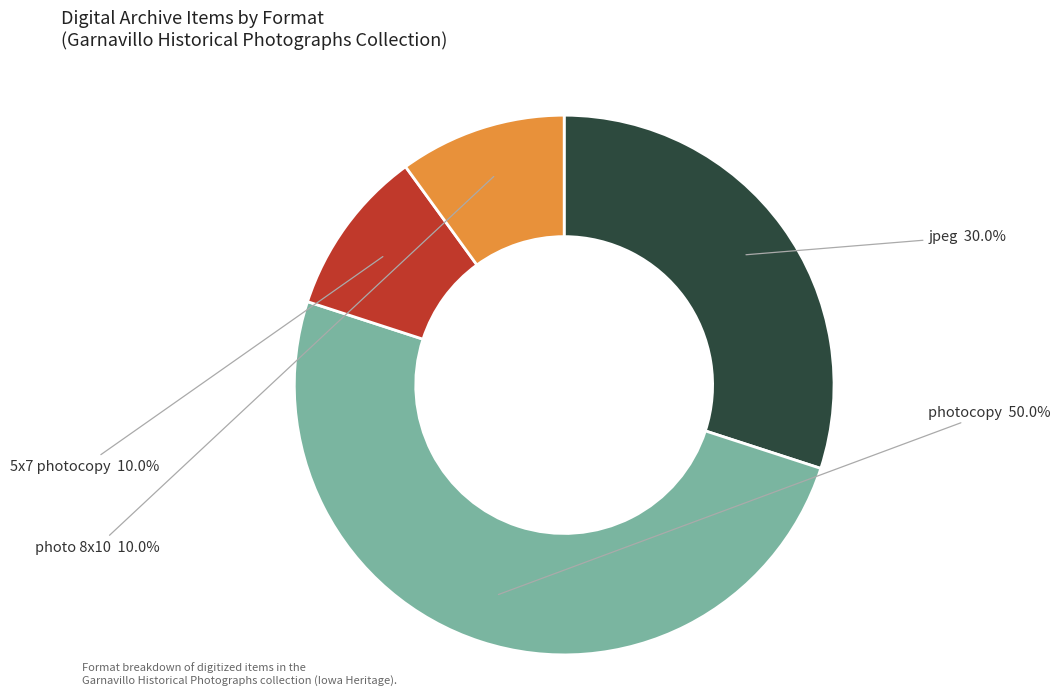

Between jpeg and photo 8x10, which is larger?

jpeg